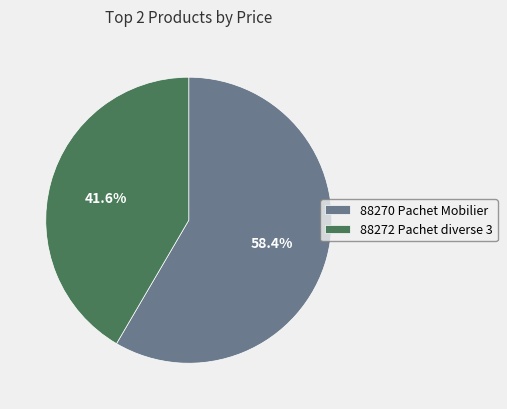

Count the number of slices in the pie.

2